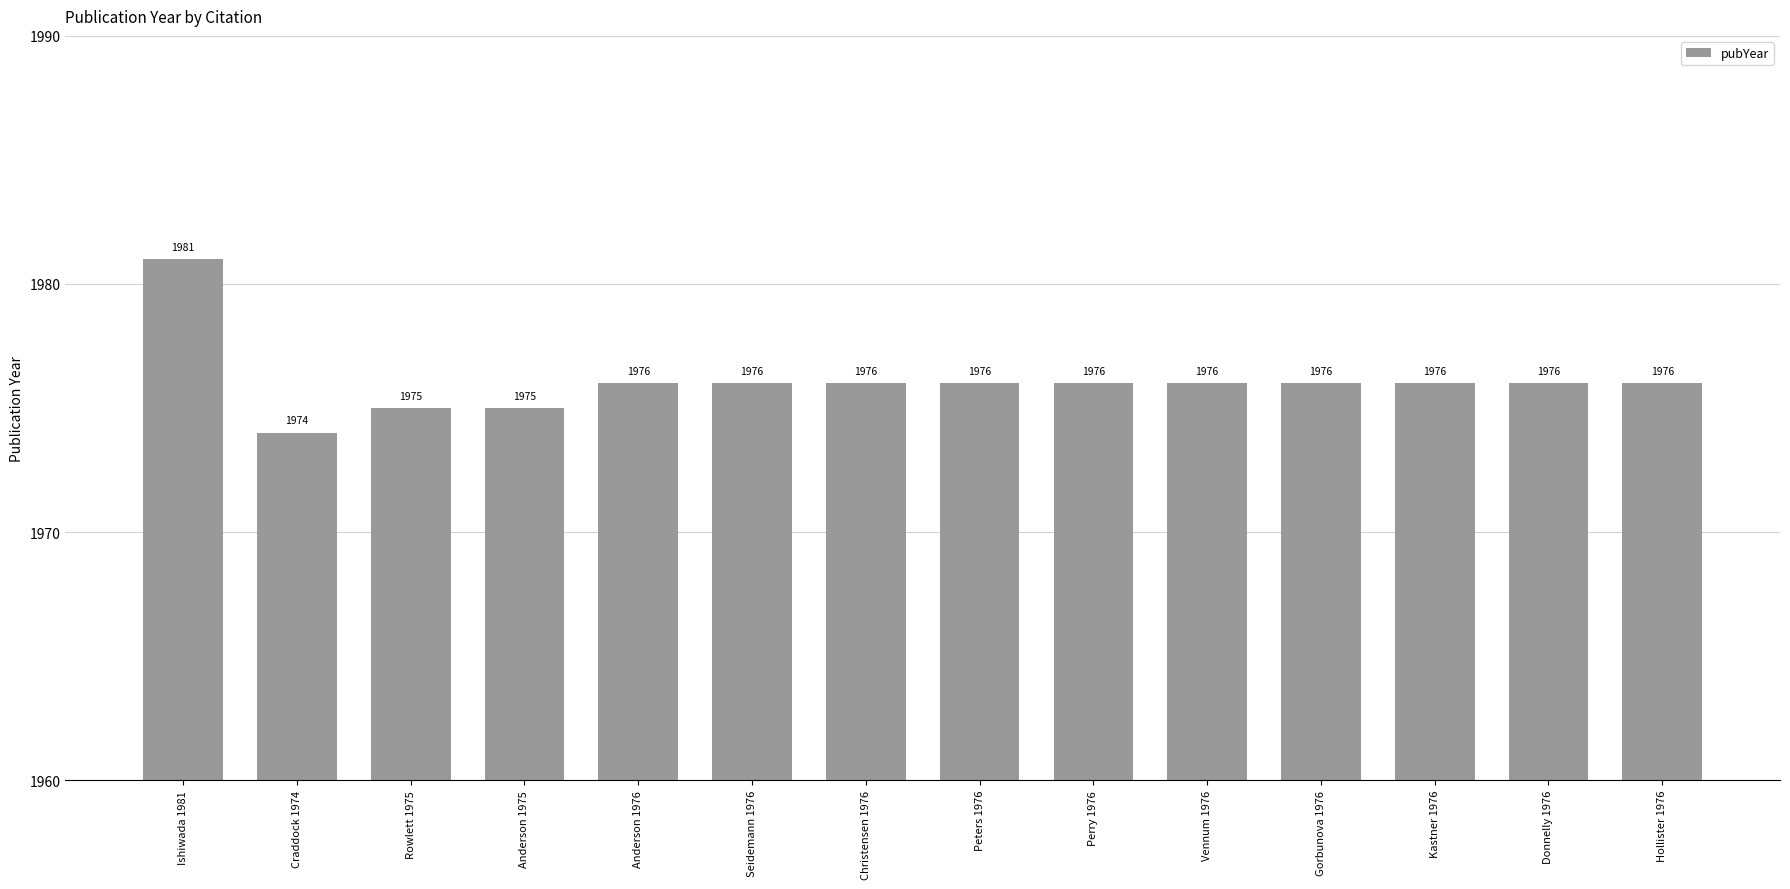

What is the sum of all values?

27665